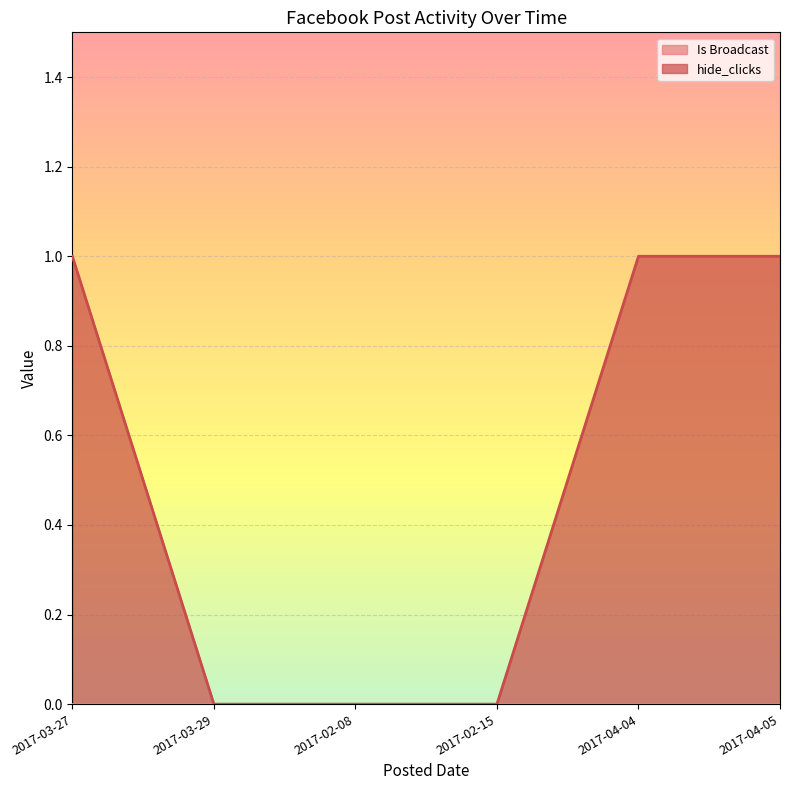

List the labels in order of value, smallest first.

2017-03-29, 2017-02-08, 2017-02-15, 2017-03-27, 2017-04-04, 2017-04-05